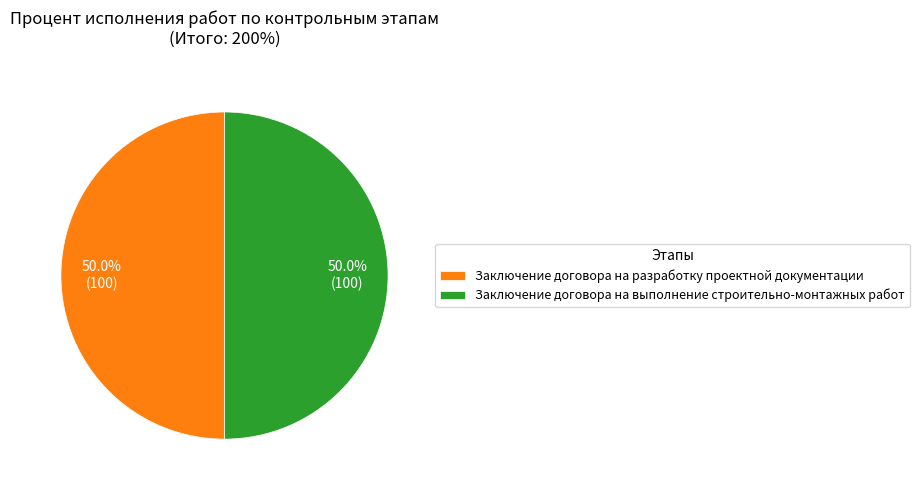

To the nearest percent, what portion does Заключение договора на разработку проектной документации represent?

50%